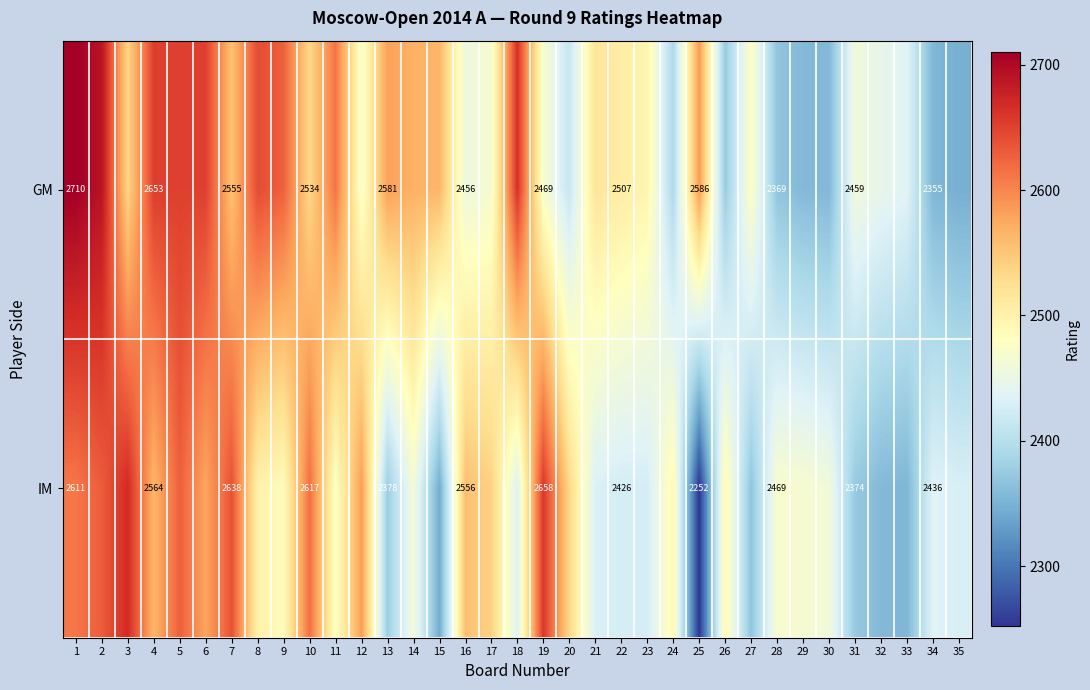

What is the sum of the IM values at 4 and 25?

4816